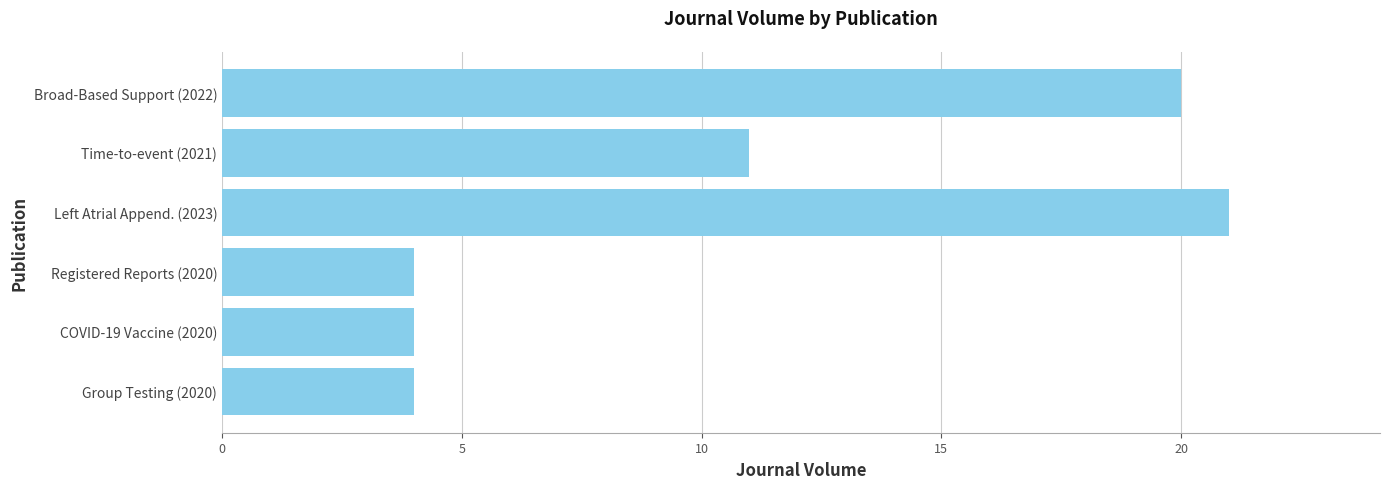

What is the ratio of the value at COVID-19 Vaccine (2020) to the value at Time-to-event (2021)?

0.4